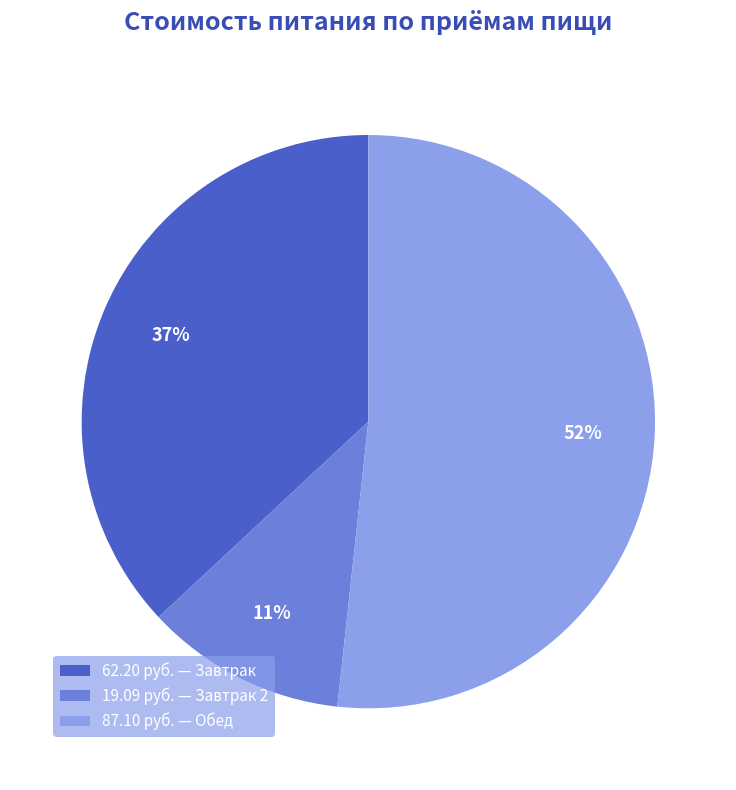

Does any single category account for the majority?

Yes